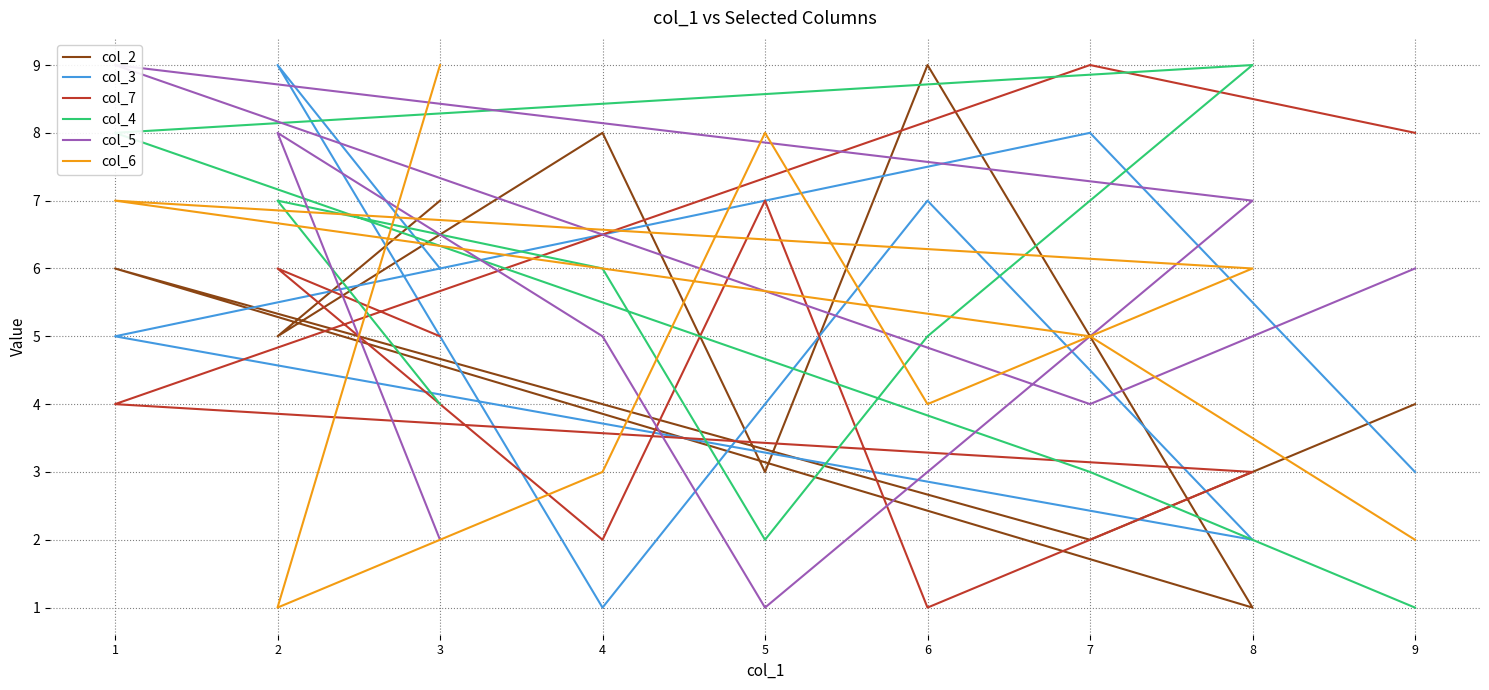

Between which two adjacent categories do col_7 and col_6 first intersect?

3 and 2